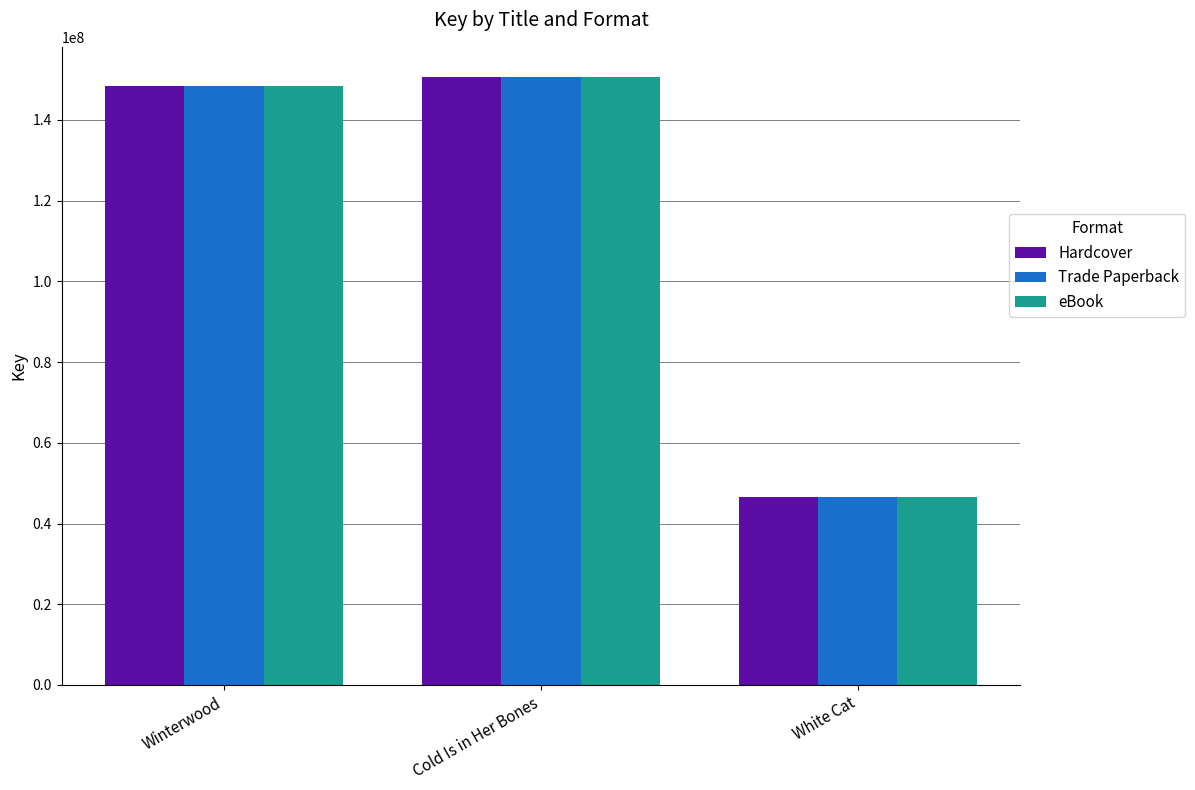

Are the bars horizontal?

No